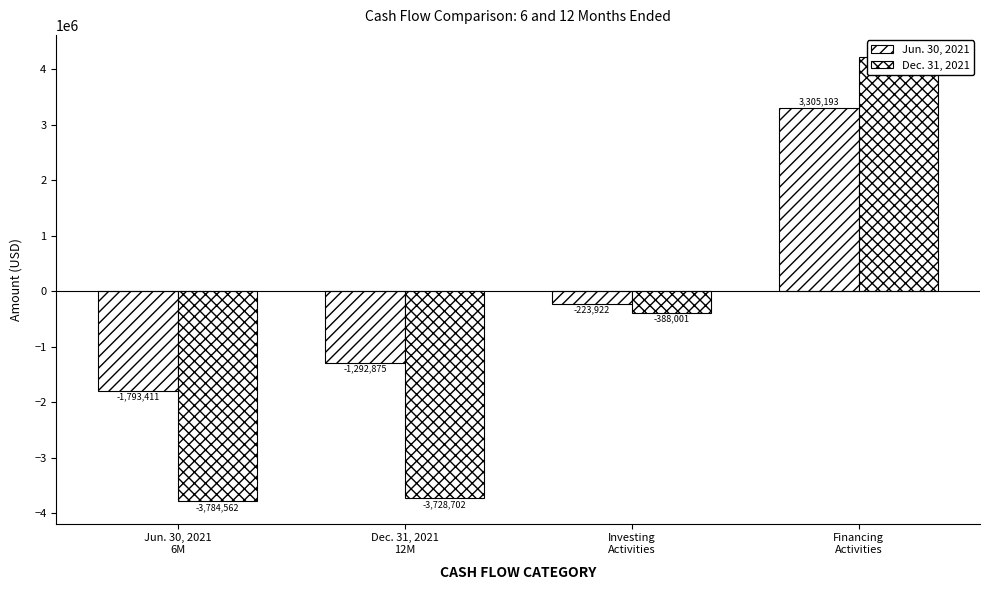

What is the difference between the maximum and minimum values in the Jun. 30, 2021 series?

5098604